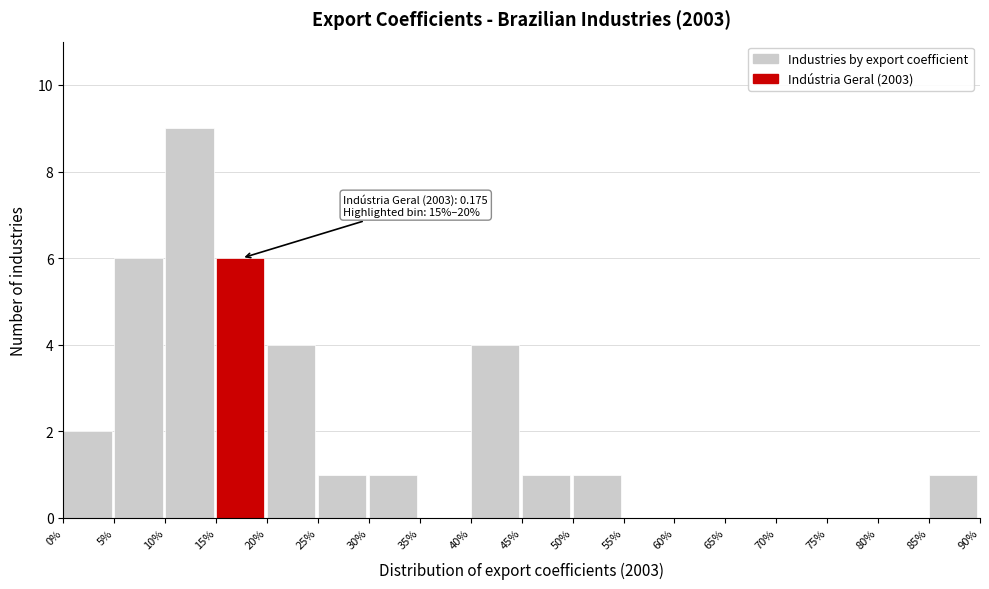

Reading left to right, list all the values displayed in this chart.

0%=2	5%=6	10%=9	15%=6	20%=4	25%=1	30%=1	35%=0	40%=4	45%=1	50%=1	55%=0	60%=0	65%=0	70%=0	75%=0	80%=0	85%=1